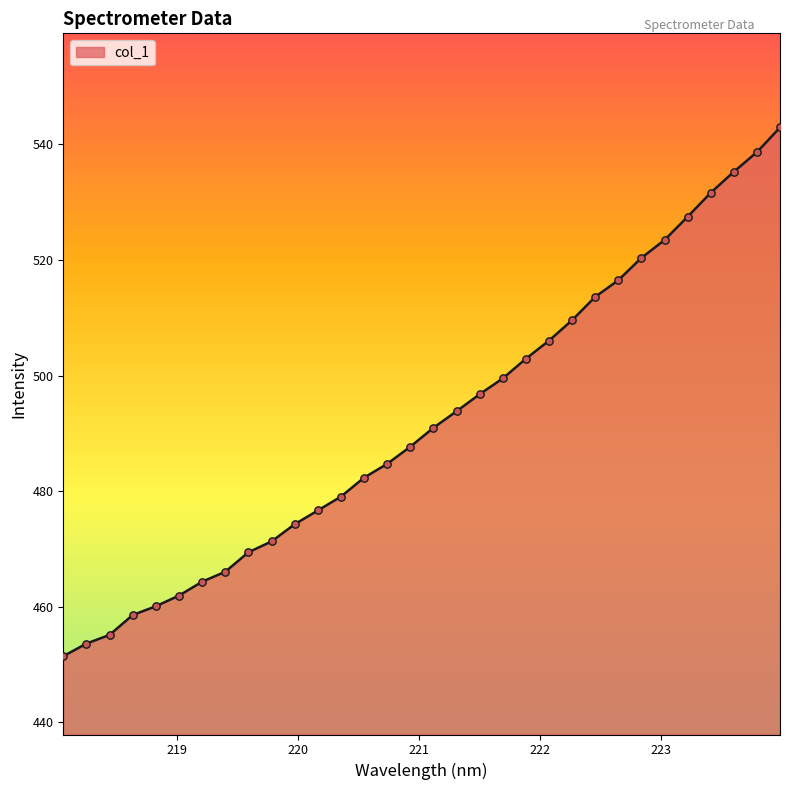

What is the minimum value shown in the chart?

451.4